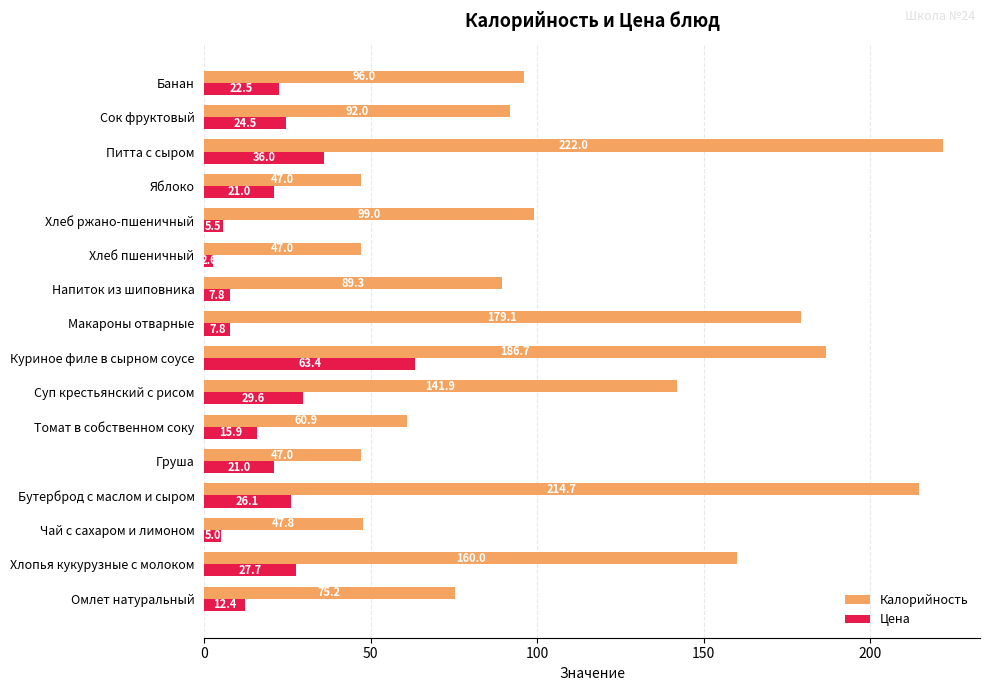

What is the difference between the maximum and second lowest values in the Цена series?

58.4